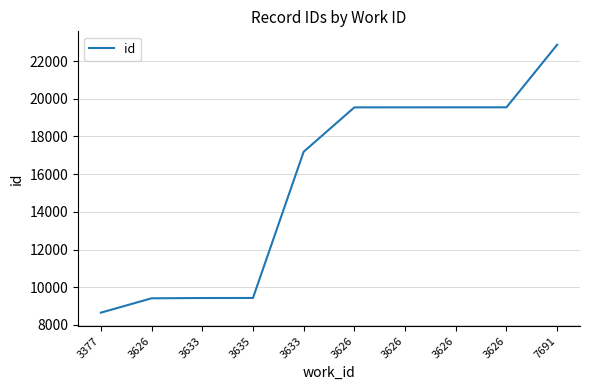

What is the sum of the values at 3626 and 7691?

42415